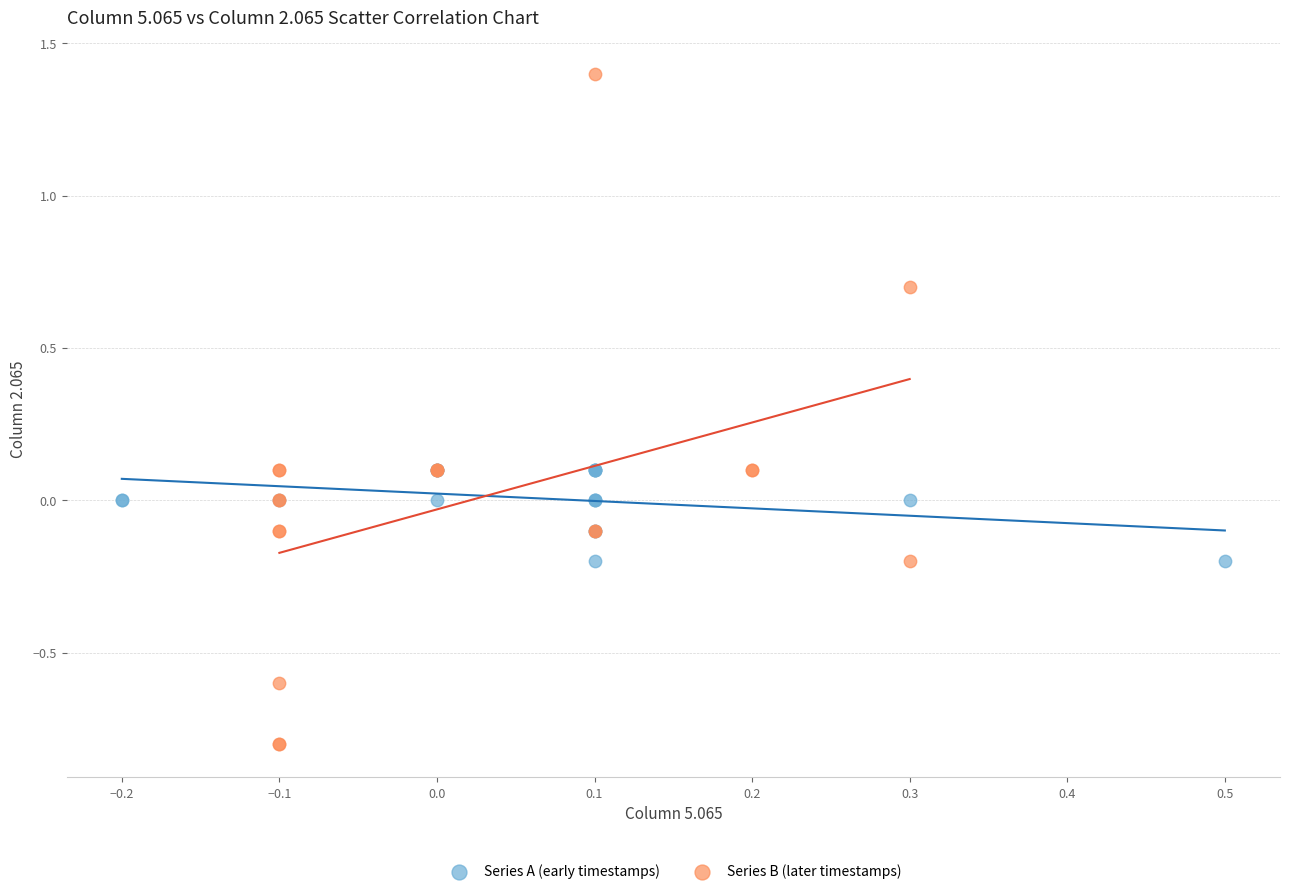

Which series reaches the minimum Y coordinate?

Series B (later timestamps)